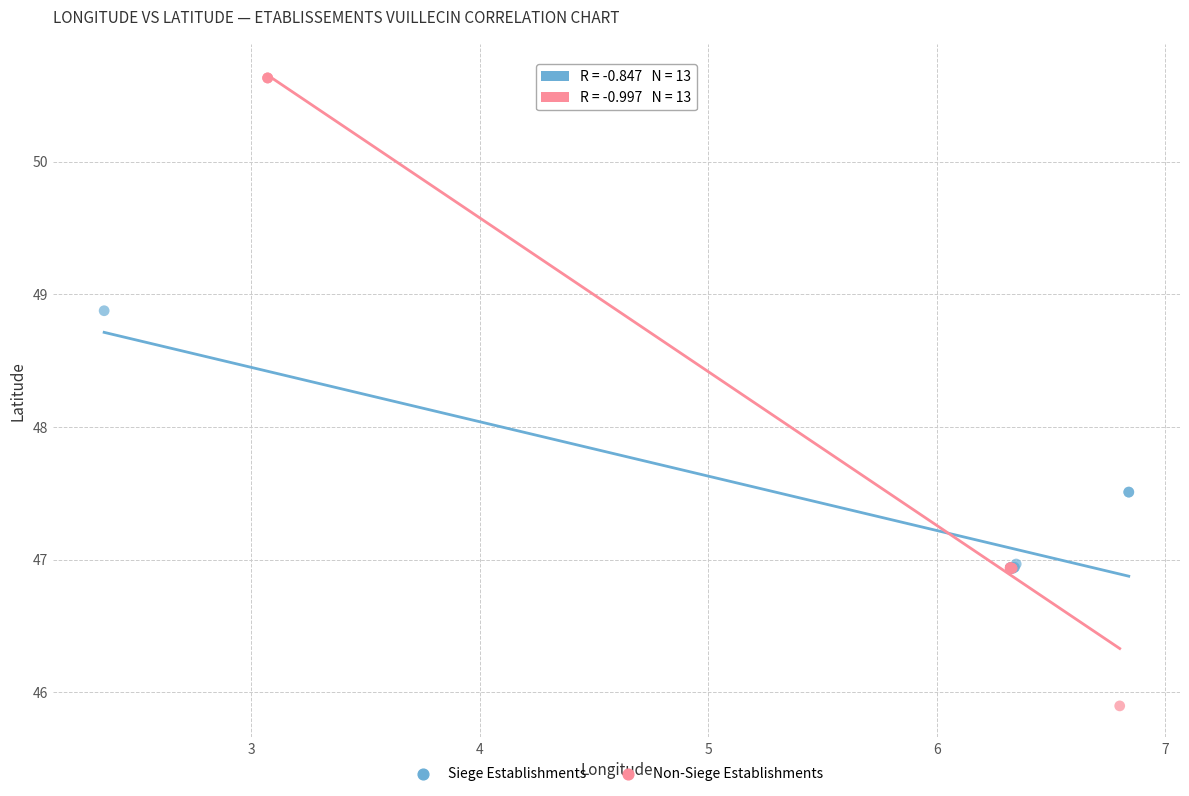

Which series has the widest spread of Y values?

Non-Siege Establishments